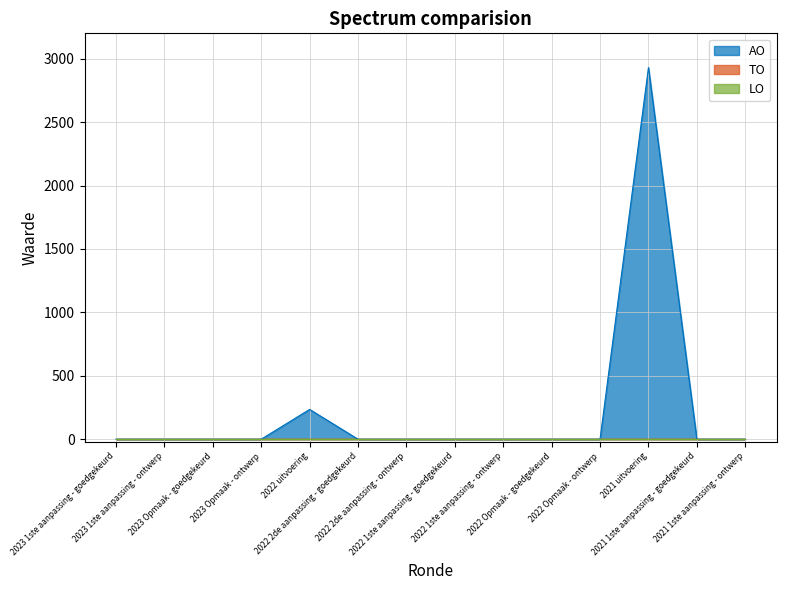

How many data points in AO are above 0?

2